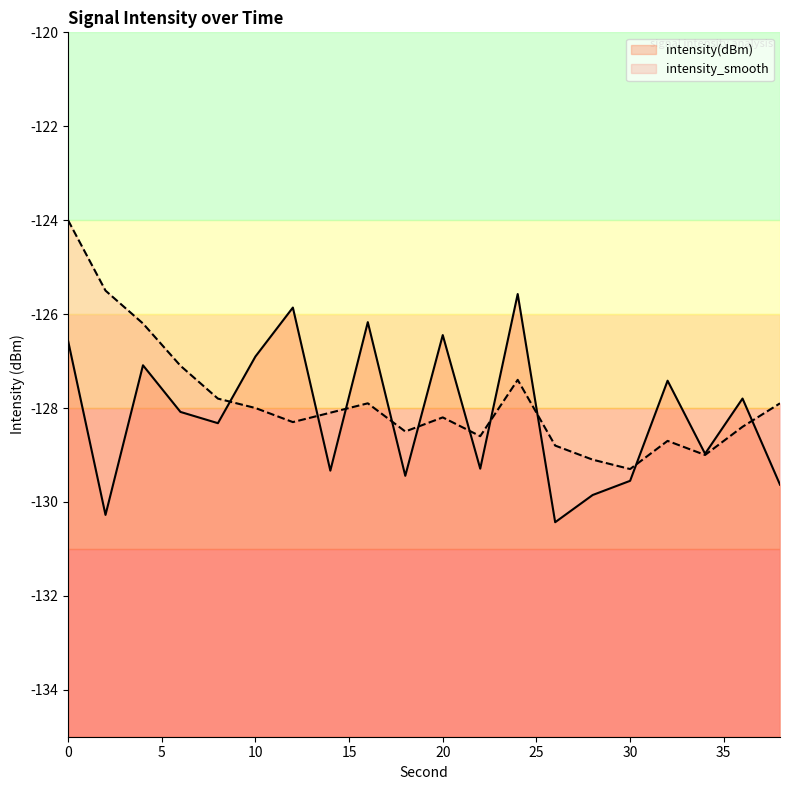

What is the difference between the highest and lowest values at 4?

0.9